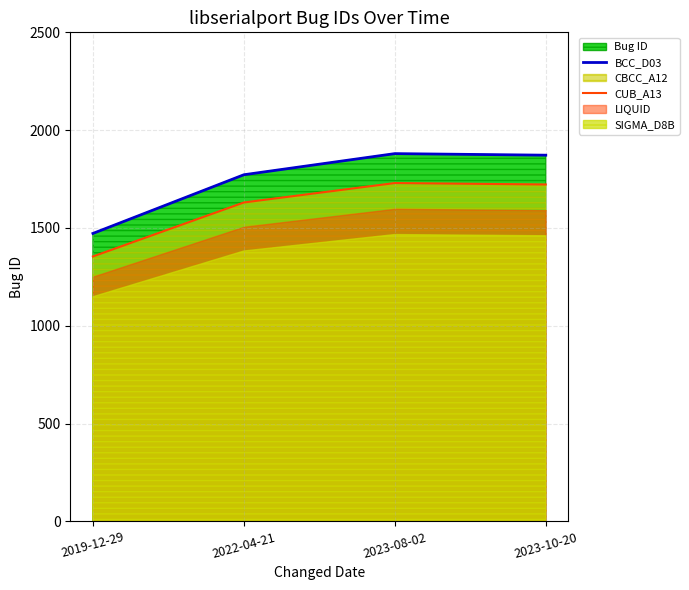

At which category does the chart reach its minimum across all series?

2019-12-29